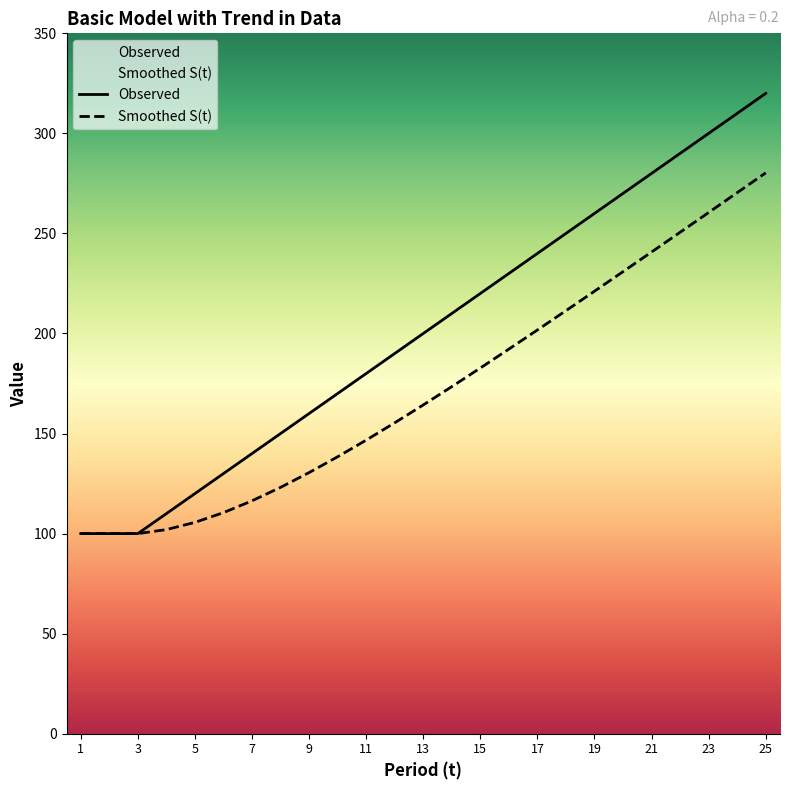

The value of Smoothed S(t) at 7 is 116.4. True or false?

True